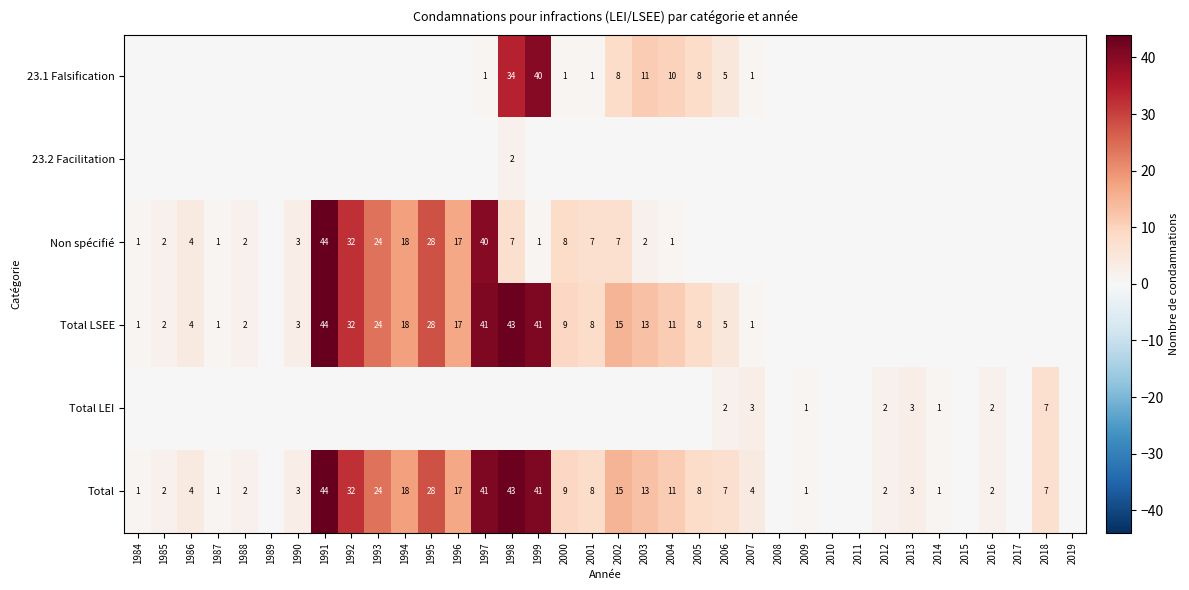

Is it true that Total equals 68 at 1998?

False